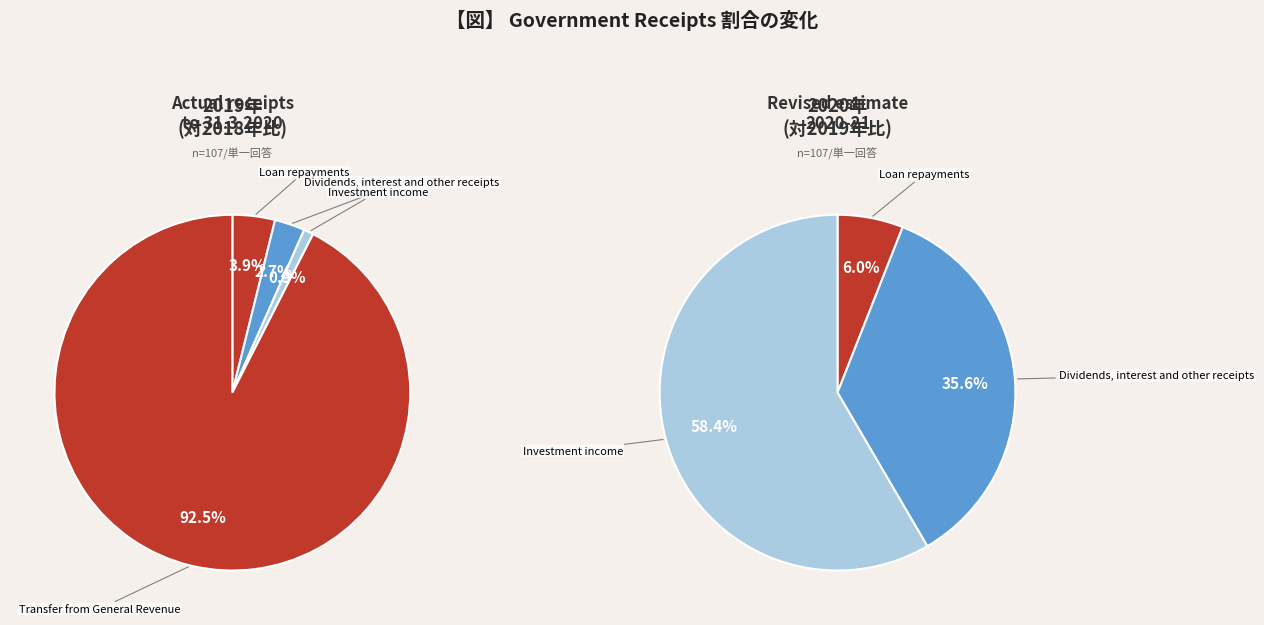

Count the number of slices in the pie.

4